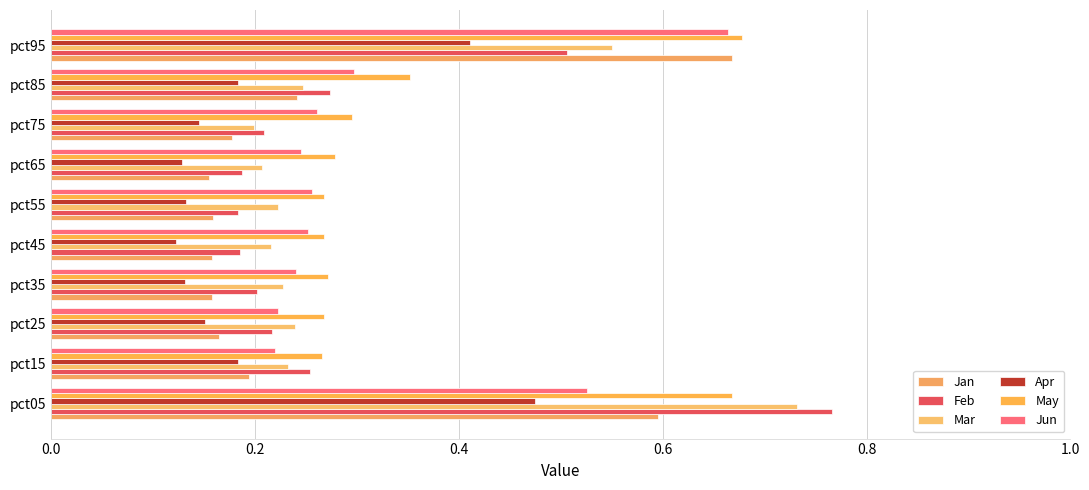

How many categories are shown in the chart?

10